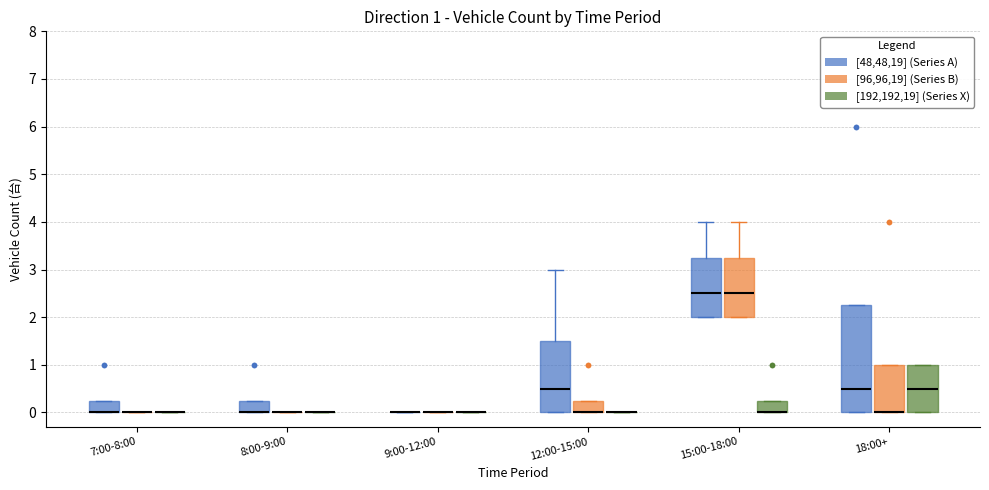

Comparing the boxes themselves (not the whiskers), which one is the tallest?

18:00+ ([48,48,19] (Series A))